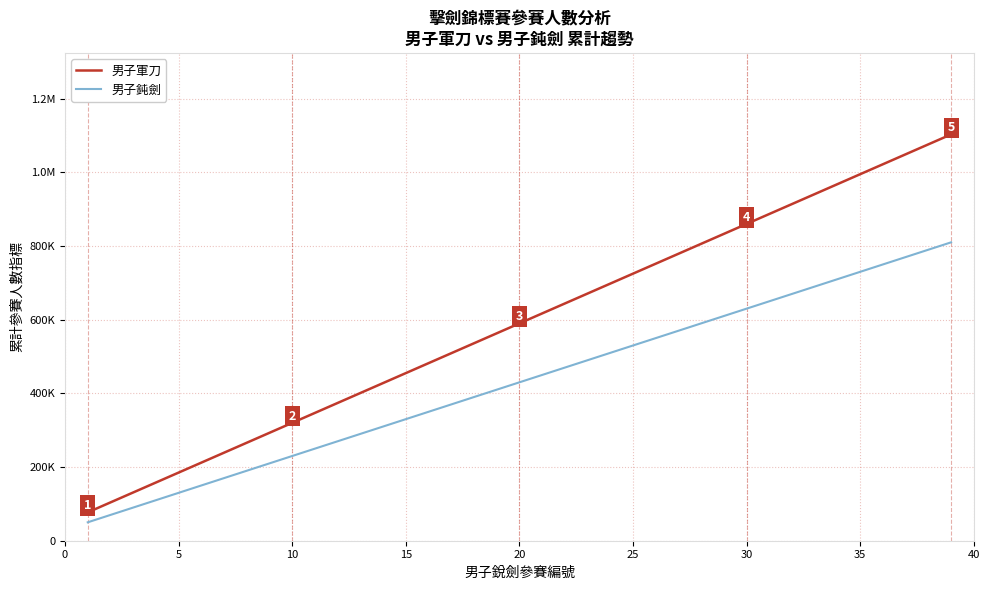

Is this an area chart (filled region under the line)?

No